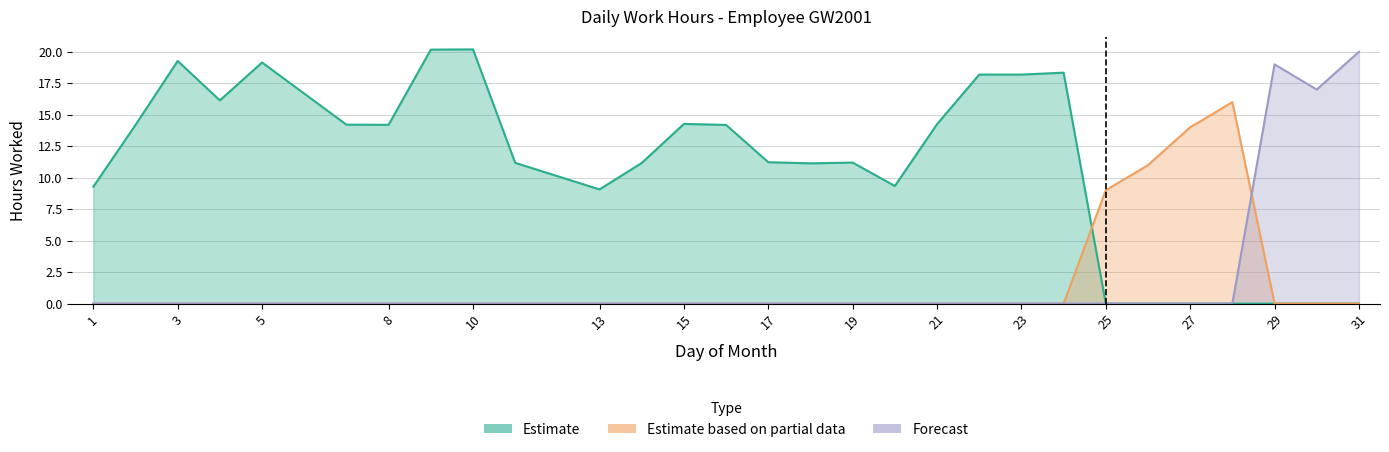

What are all the series names shown in the legend?

Estimate, Estimate based on partial data, Forecast